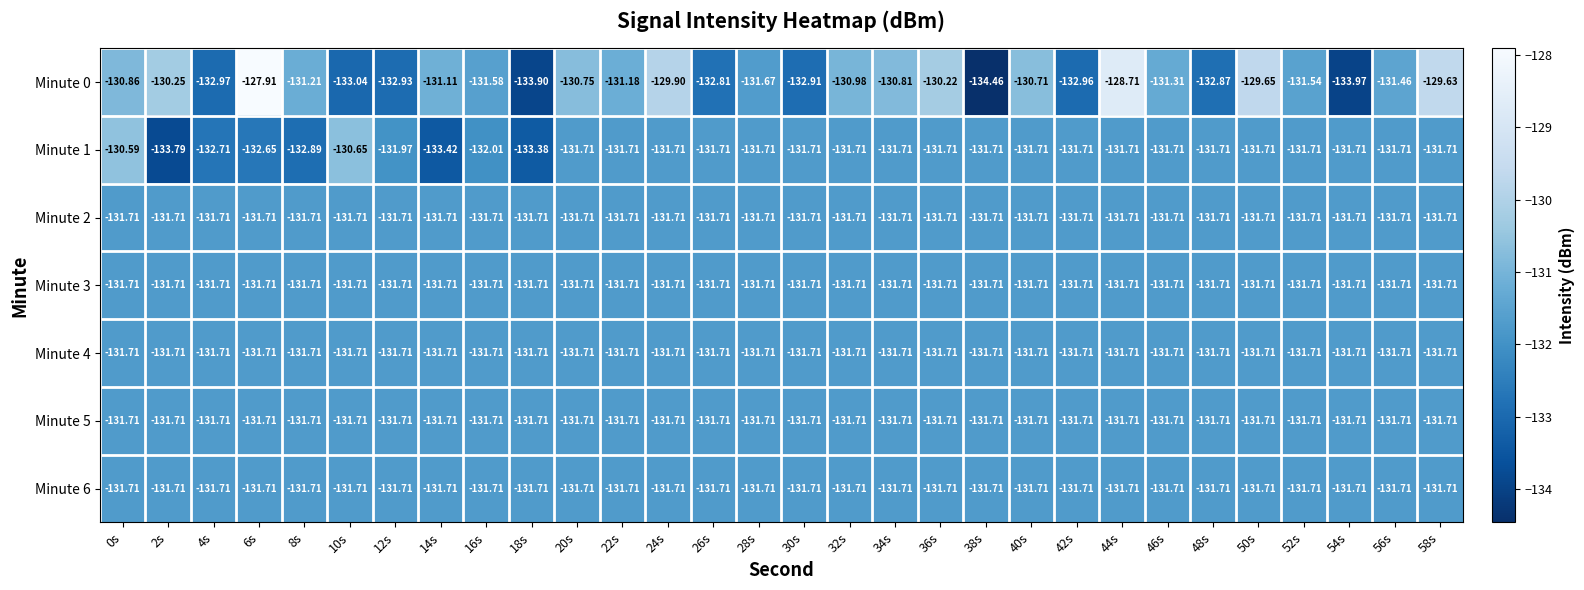

At which category is the sum across all series the highest?

44s